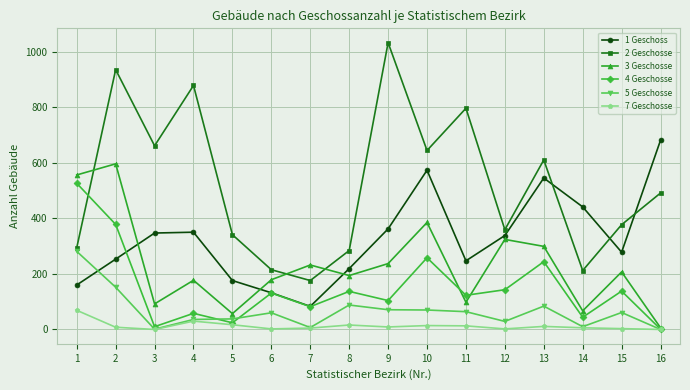

What is the value of the 1 Geschoss point at the 5th from the left?

176